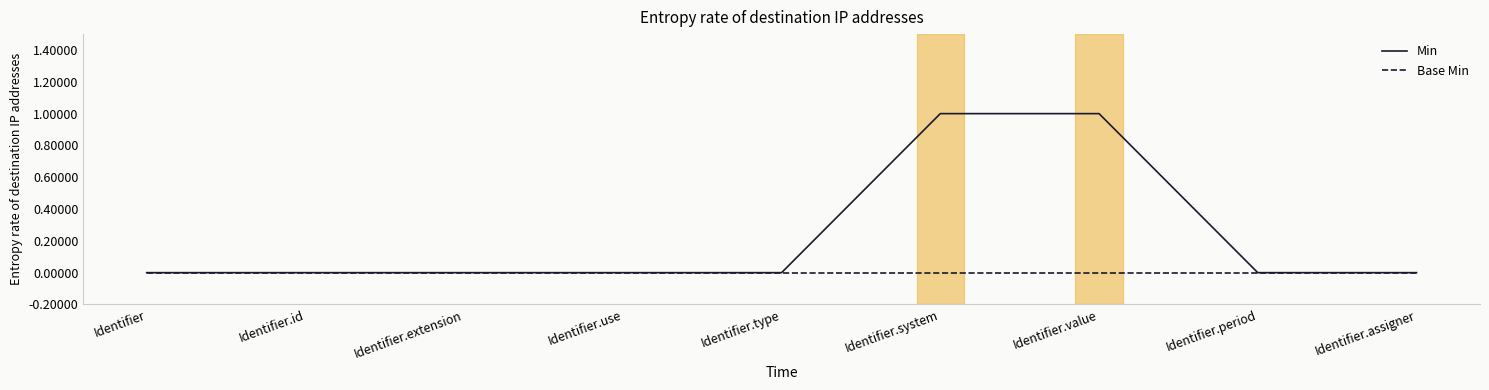

Count the number of categories in the chart.

9